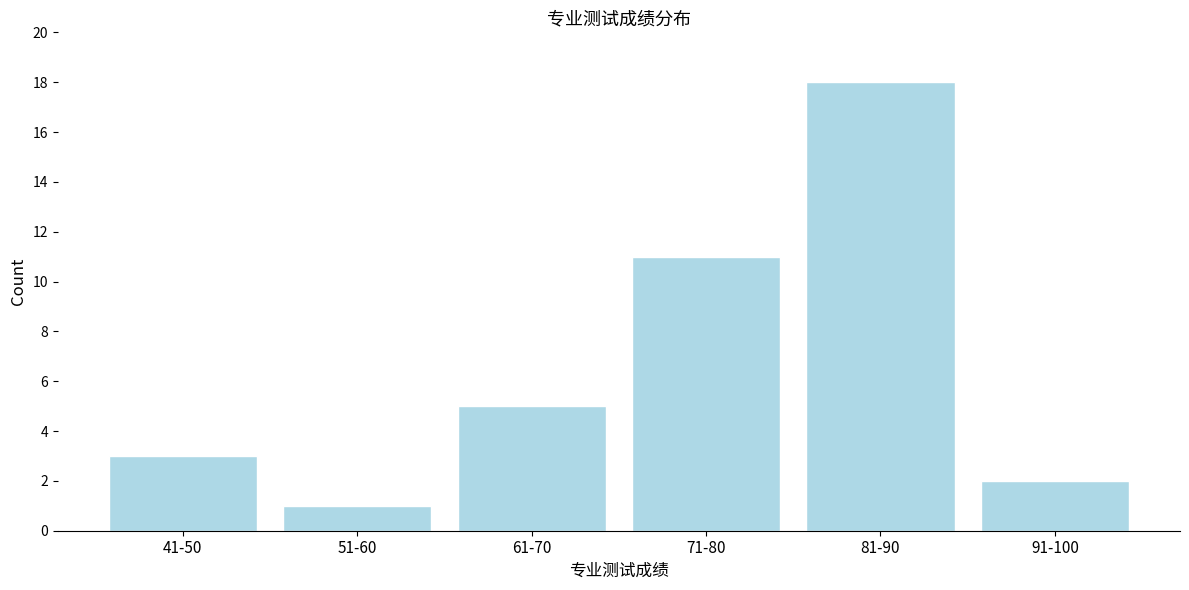

Reading left to right, what are all the values shown in this chart?

41-50=3	51-60=1	61-70=5	71-80=11	81-90=18	91-100=2